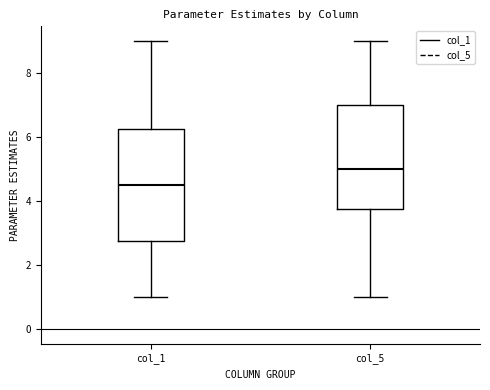

Reading left to right, read every box against the y-axis: the position of its median line, the range the box covers, and the ends of its whiskers. The values are not printed on the chart, so give them approximately, as read against the axis.

col_1: median 4.6, box 2.8 to 6.2, whiskers 1.0 to 9.0
col_5: median 5.0, box 3.8 to 7.0, whiskers 1.0 to 9.0